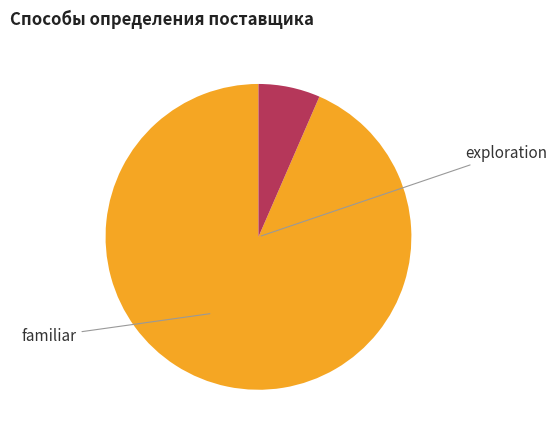

Count the number of slices in the pie.

2